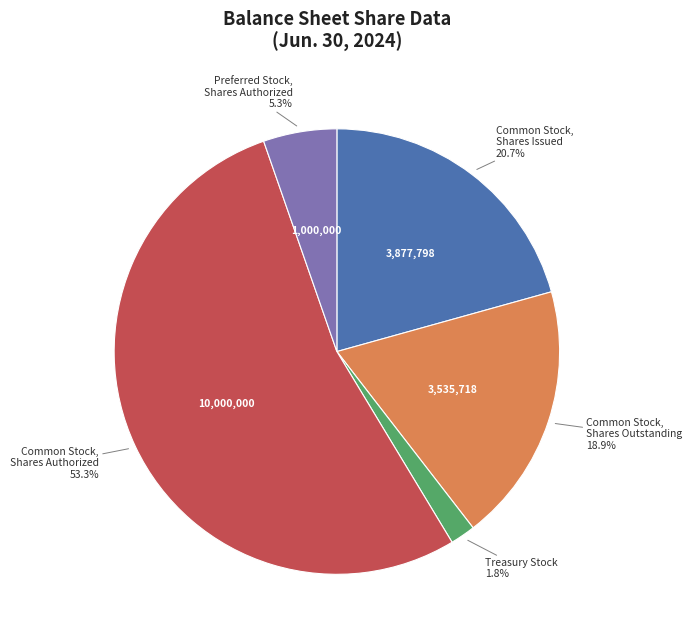

Which slice is the largest?

Common Stock, Shares Authorized